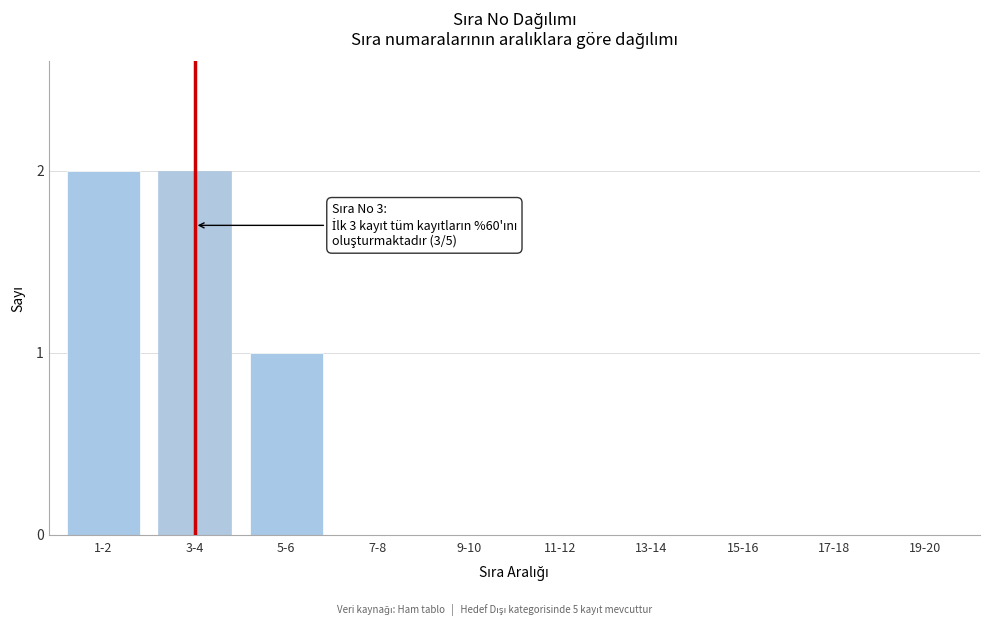

Reading left to right, extract all data points from this chart.

1-2=2	3-4=2	5-6=1	7-8=0	9-10=0	11-12=0	13-14=0	15-16=0	17-18=0	19-20=0